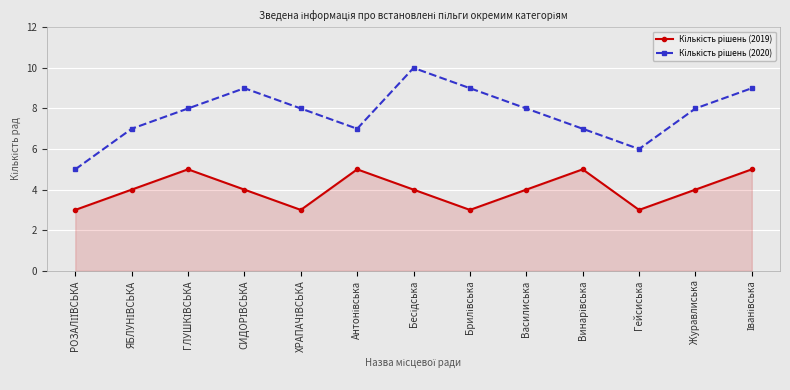

How many Кількість рішень (2020) values are between 7 and 9?

10